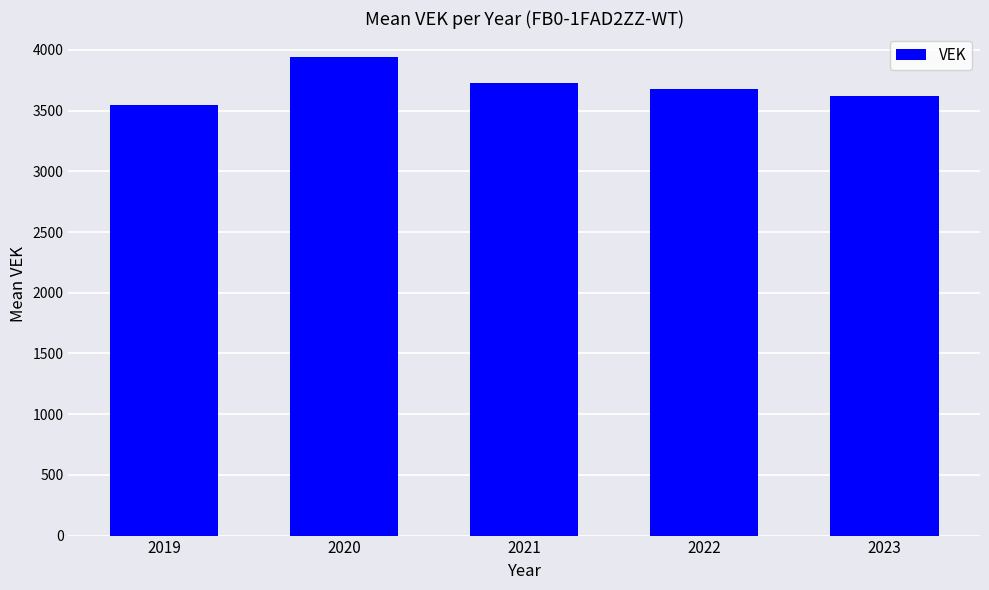

At which category does the chart reach its peak across all series?

2020